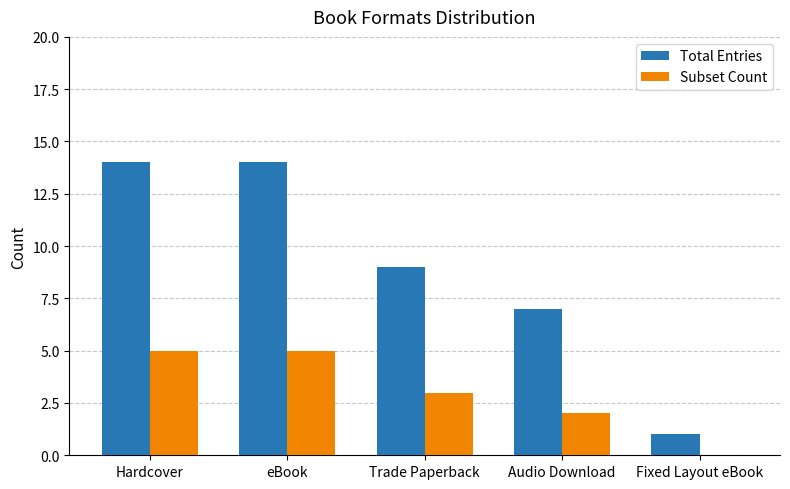

How many series are shown in this chart?

2